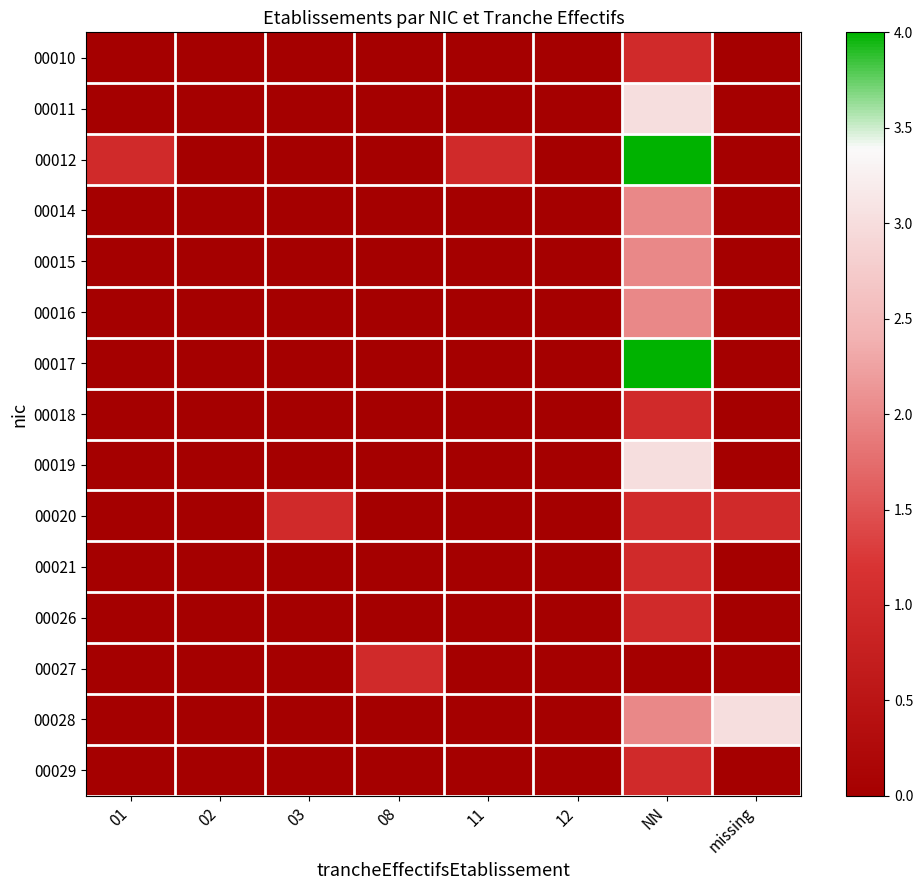

What is the total value across all series at missing?

4